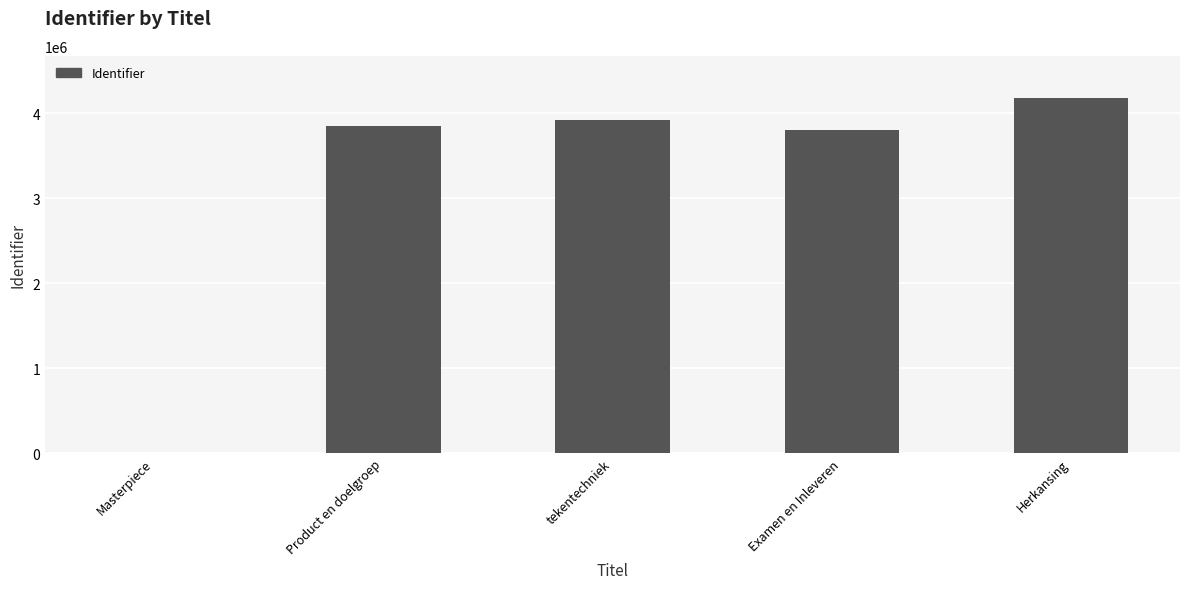

Where is the data nearest to the value 2088831?

Examen en Inleveren